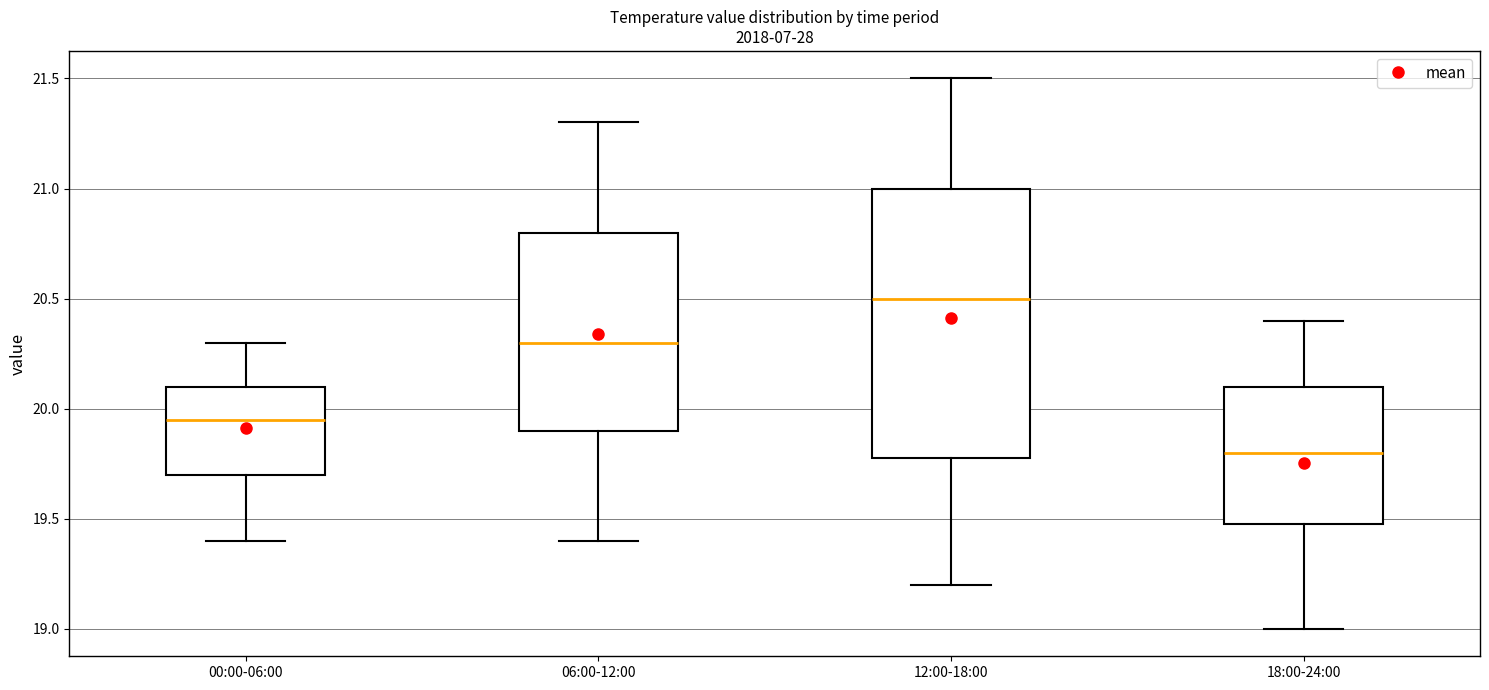

Reading left to right, transcribe this box plot: for each box, give where its median line is, the range the box spans, and where its two whiskers end, as read against the y-axis. The values are not printed on the chart, so give them approximately, as read against the axis.

00:00-06:00: median 19.95, box 19.70 to 20.10, whiskers 19.40 to 20.30
06:00-12:00: median 20.30, box 19.90 to 20.80, whiskers 19.40 to 21.30
12:00-18:00: median 20.50, box 19.80 to 21.00, whiskers 19.20 to 21.50
18:00-24:00: median 19.80, box 19.50 to 20.10, whiskers 19.00 to 20.40